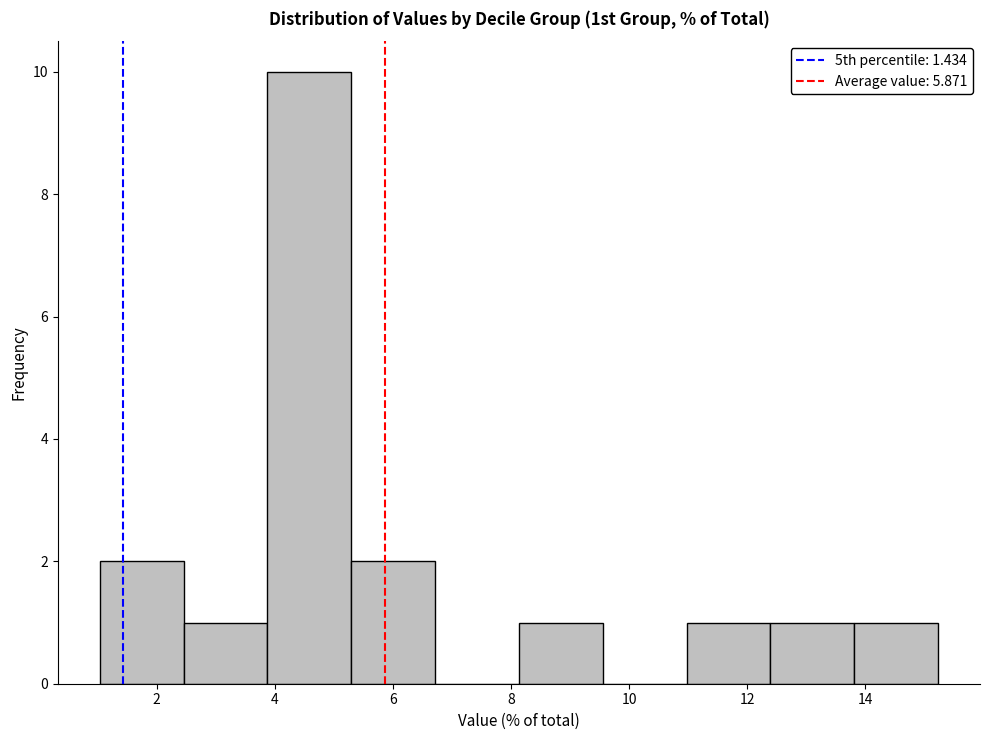

Reading left to right, transcribe this chart: for each bar, give the range it covers on the x-axis and its height. Neither the bar edges nor the heights are printed on the chart, so give them approximately, as read against the axes.

1.0 to 2.4: 2
2.4 to 3.8: 1
3.8 to 5.2: 10
5.2 to 6.8: 2
6.8 to 8.2: 0
8.2 to 9.6: 1
9.6 to 11.0: 0
11.0 to 12.4: 1
12.4 to 13.8: 1
13.8 to 15.2: 1